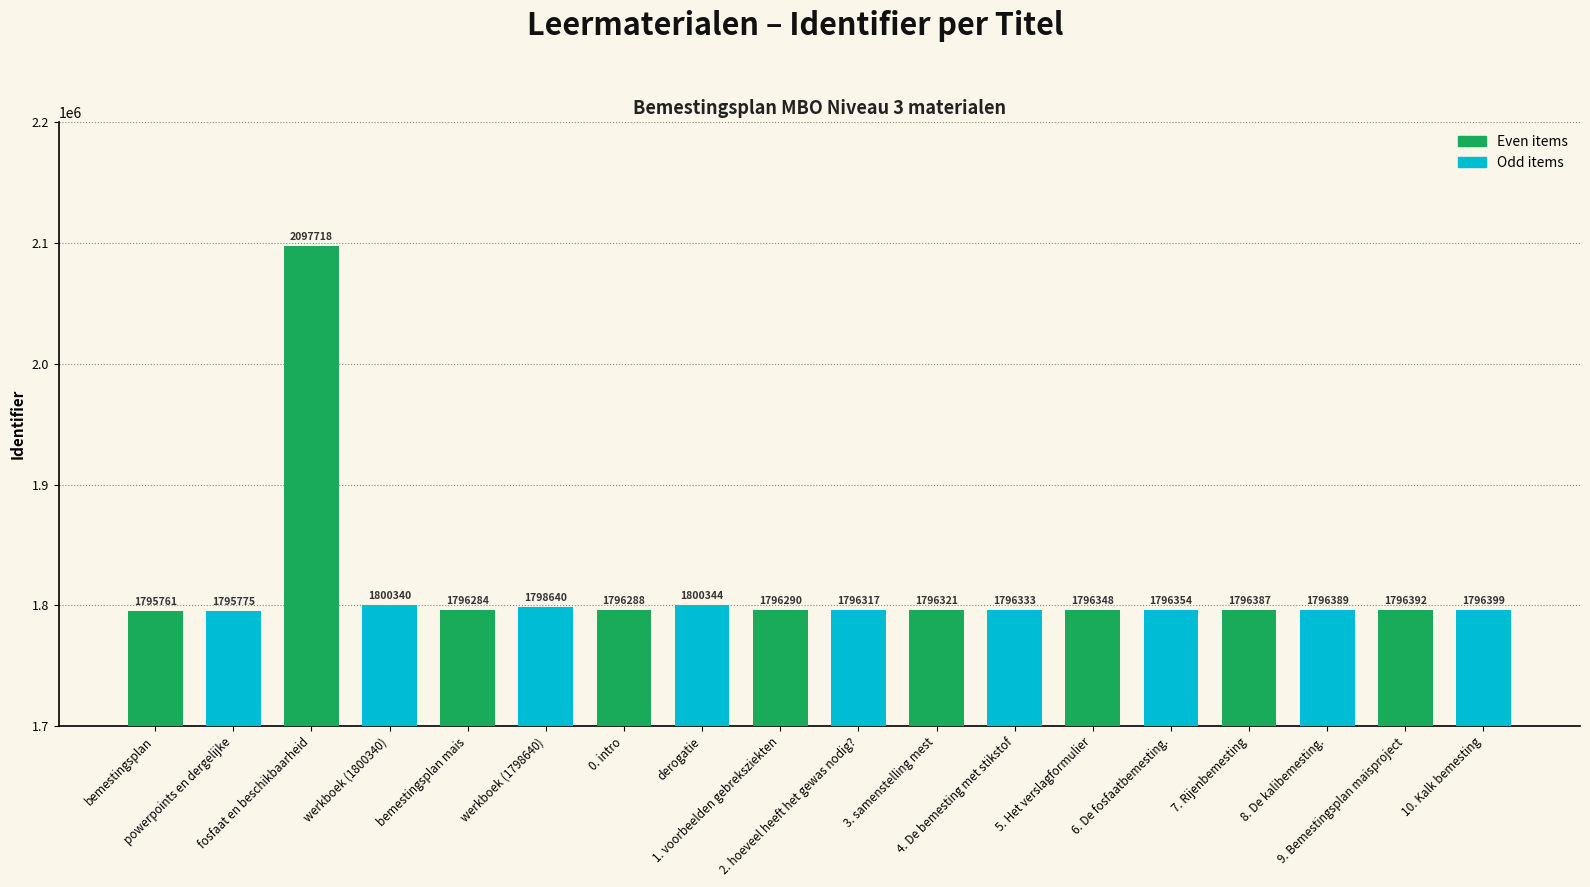

What is the difference between the maximum and minimum values in the Even items series?

301957